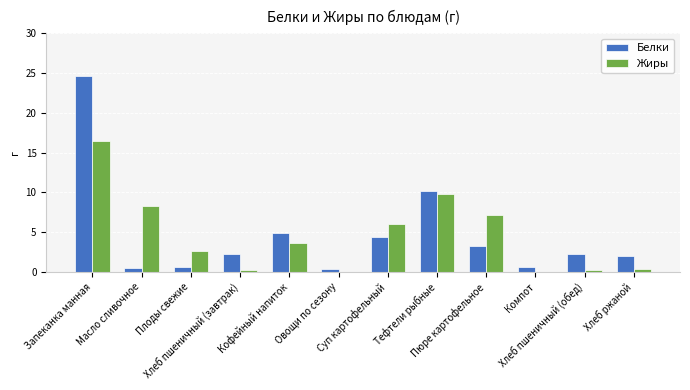

Where is Жиры nearest to the value 8?

Масло сливочное